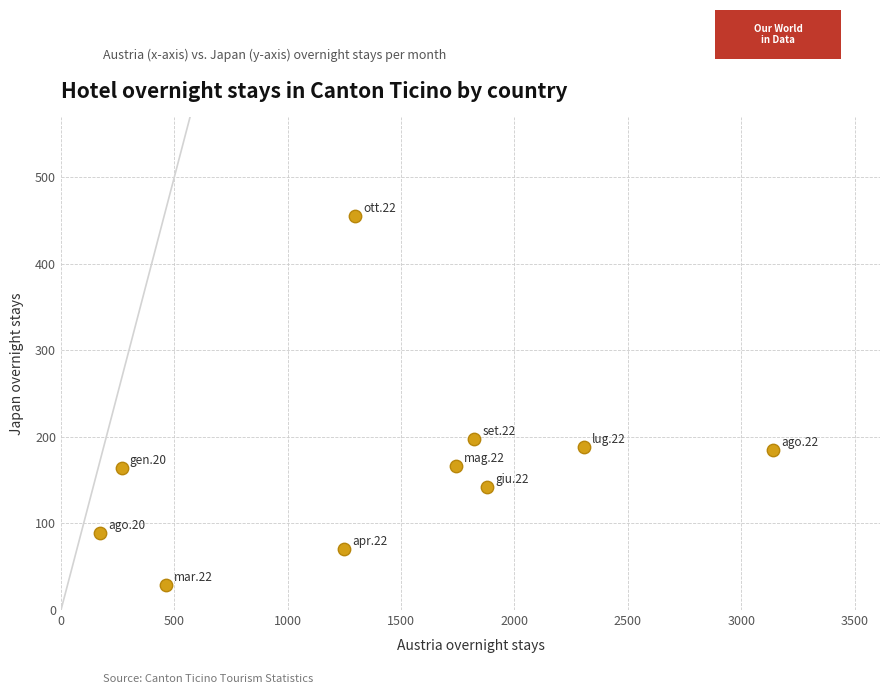

What is the average X value?

1433